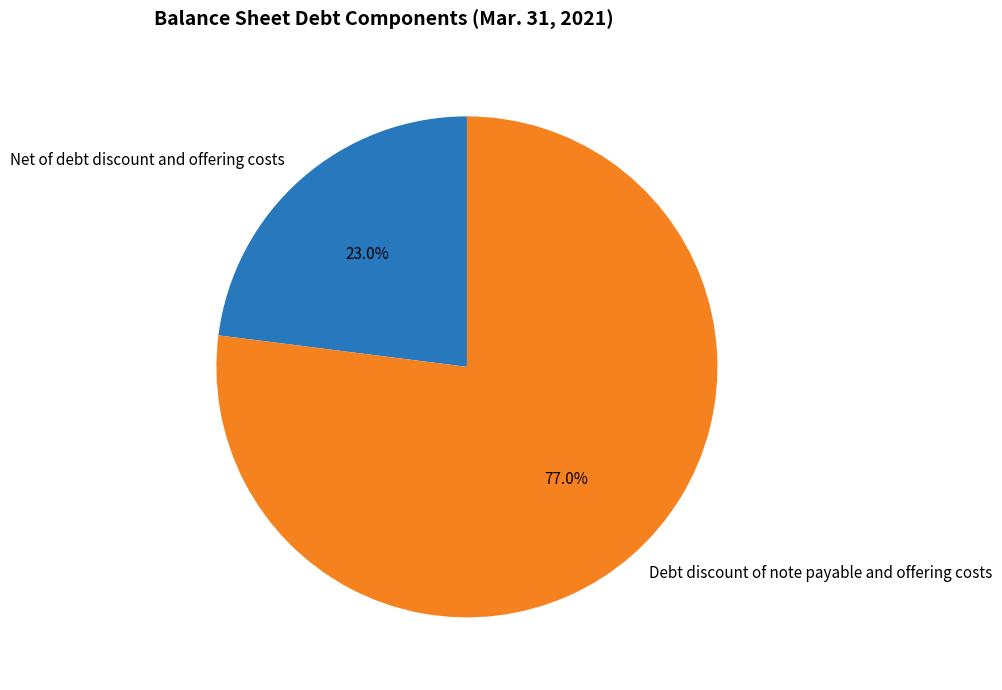

The Debt discount of note payable and offering costs slice represents 83% of the pie. True or false?

False